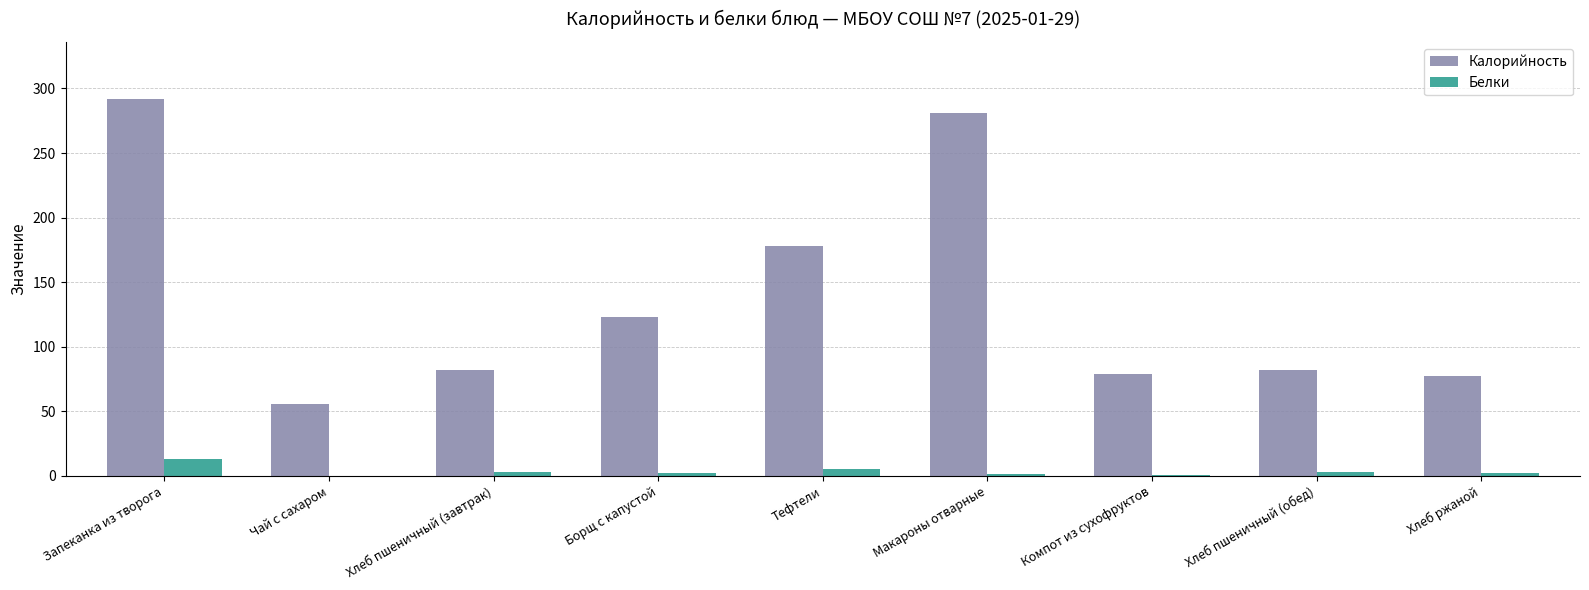

How many categories are shown in the chart?

9